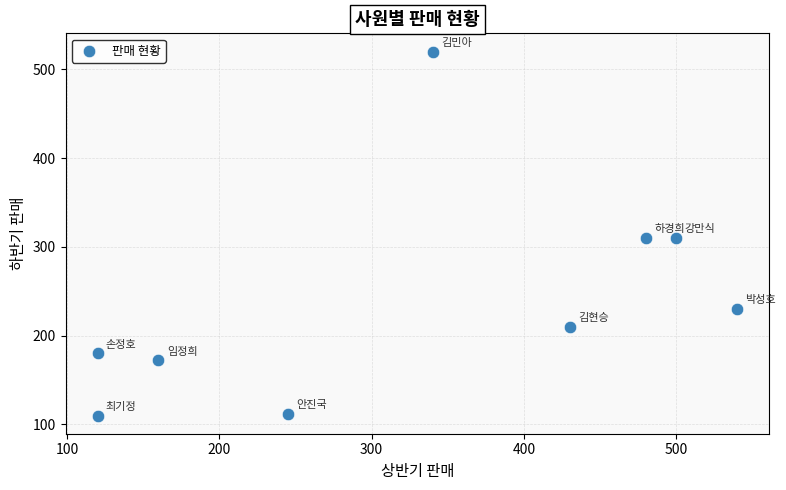

What is the range of Y values (max minus min)?

410